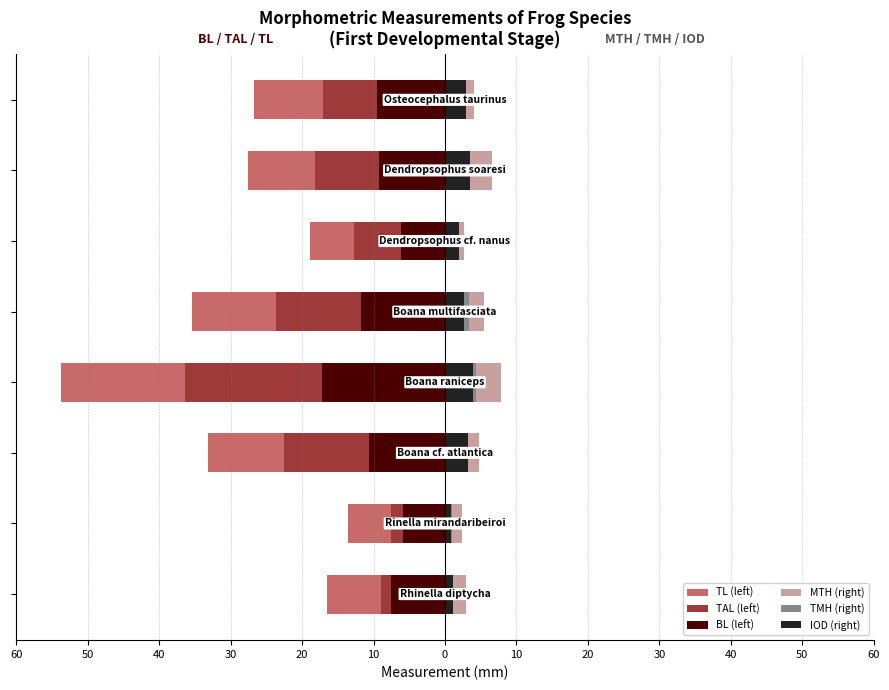

What is the total value across all series at 10?

-31.2